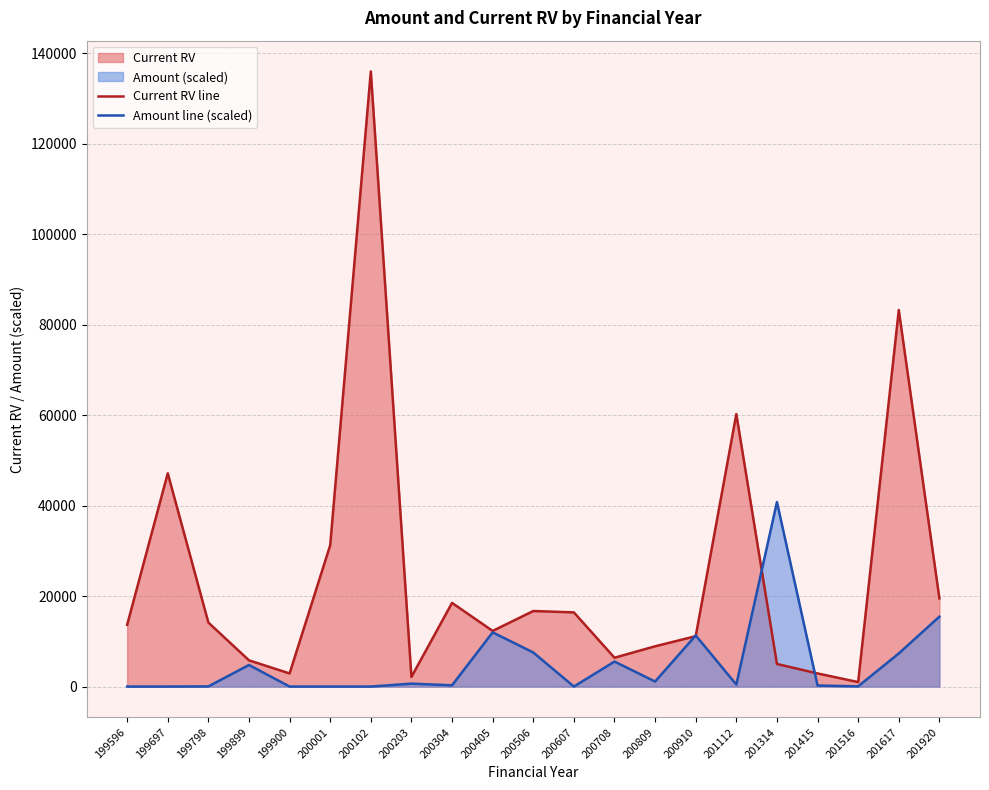

How many data points in Current RV line are above 13650?

10